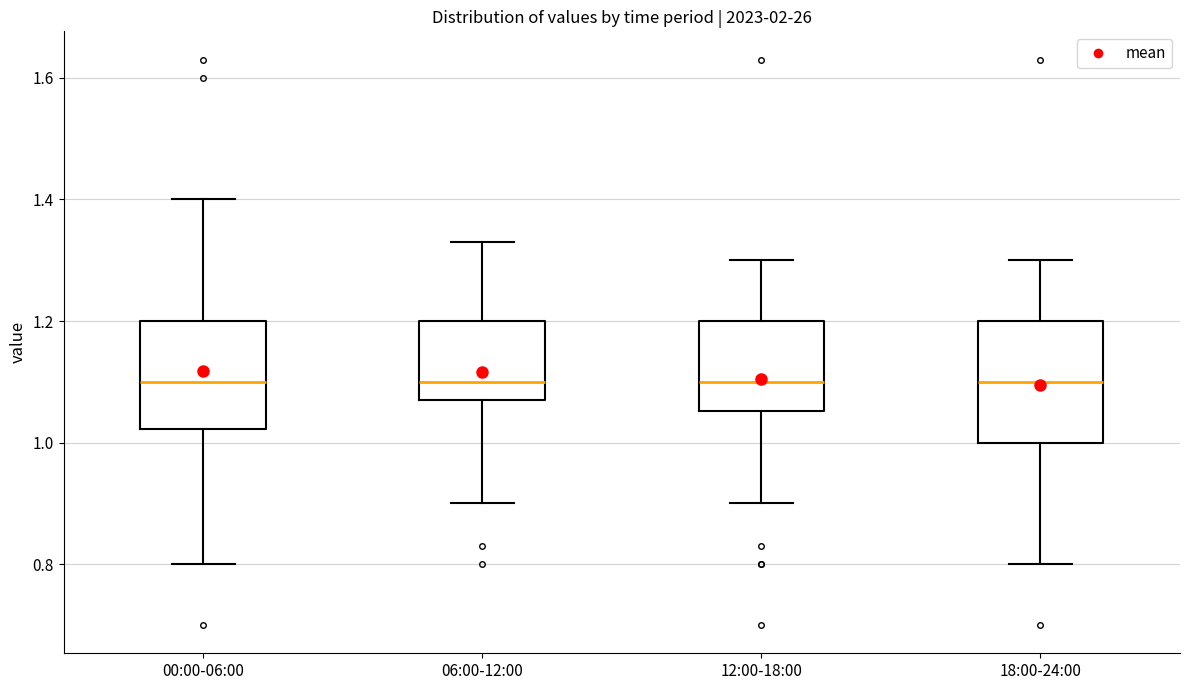

Reading left to right, read every box against the y-axis: the position of its median line, the range the box covers, and the ends of its whiskers. The values are not printed on the chart, so give them approximately, as read against the axis.

00:00-06:00: median 1.10, box 1.02 to 1.20, whiskers 0.80 to 1.40
06:00-12:00: median 1.10, box 1.08 to 1.20, whiskers 0.90 to 1.34
12:00-18:00: median 1.10, box 1.06 to 1.20, whiskers 0.90 to 1.30
18:00-24:00: median 1.10, box 1.00 to 1.20, whiskers 0.80 to 1.30